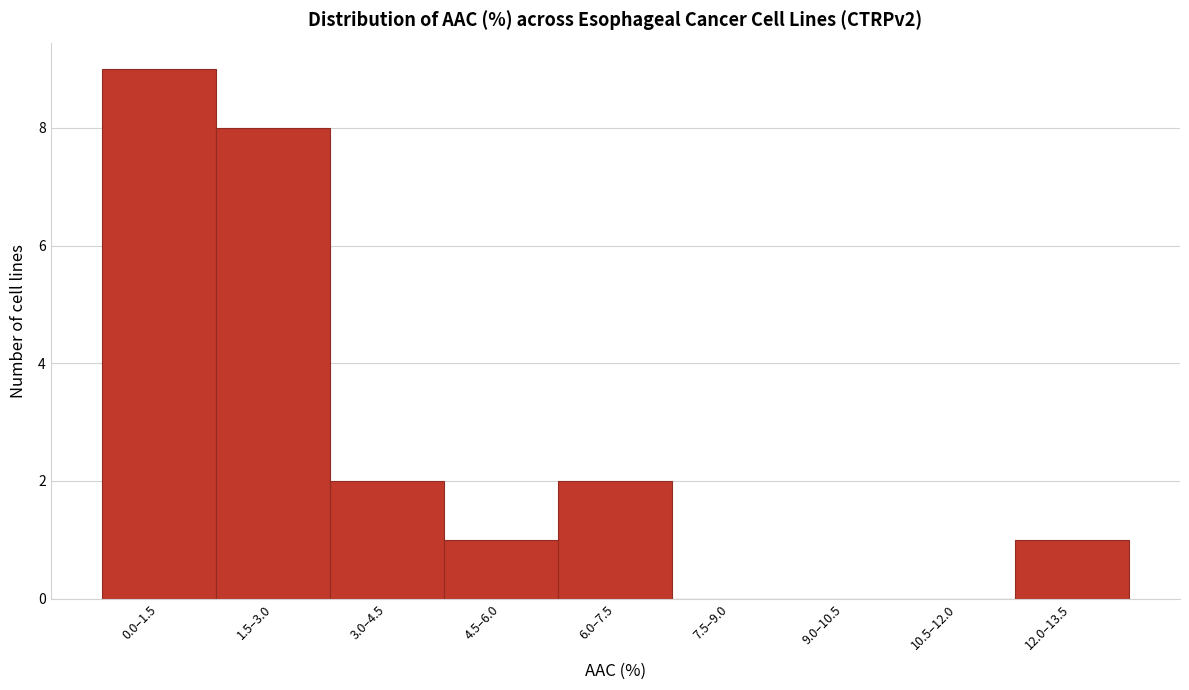

Reading right to left, list all the values displayed in this chart.

12.0–13.5=1	10.5–12.0=0	9.0–10.5=0	7.5–9.0=0	6.0–7.5=2	4.5–6.0=1	3.0–4.5=2	1.5–3.0=8	0.0–1.5=9